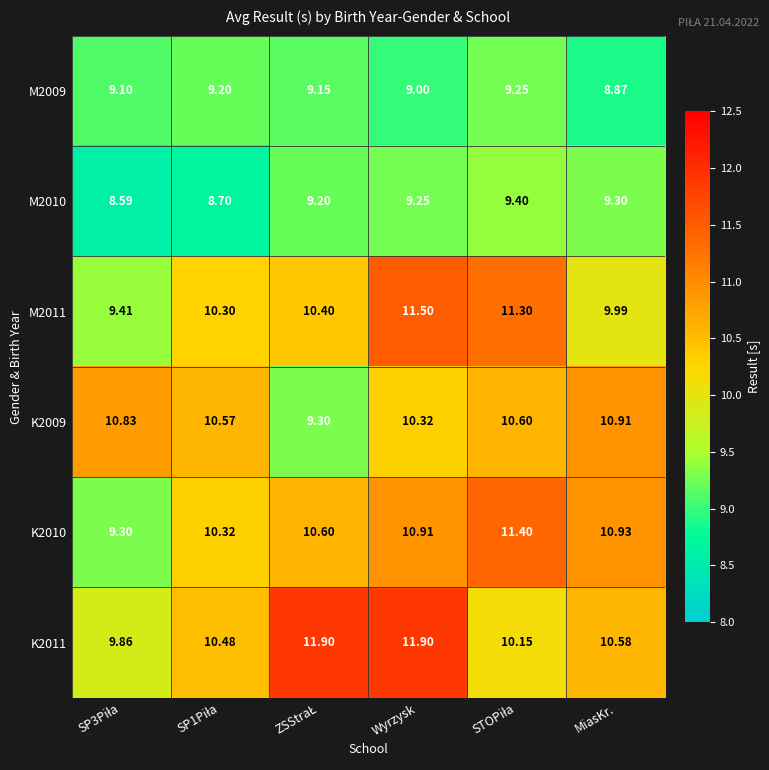

Count the number of data series in this chart.

6